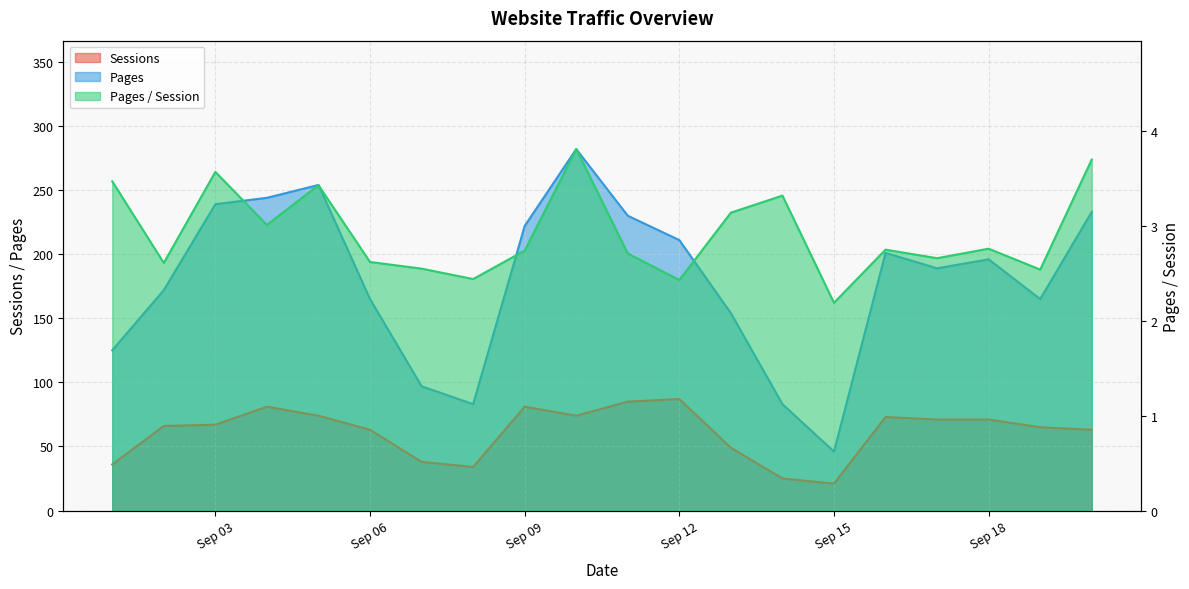

Rank the series by their maximum value, from highest to lowest.

Pages, Sessions, Pages / Session